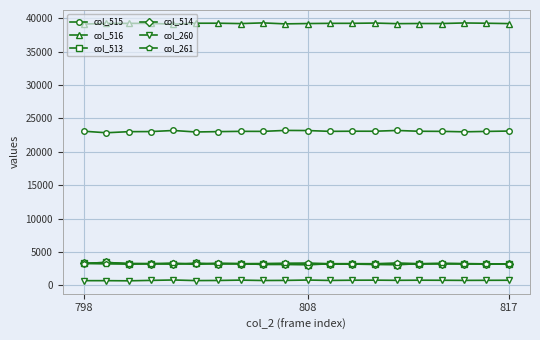

True or false: col_516 and col_260 cross at least once.

False